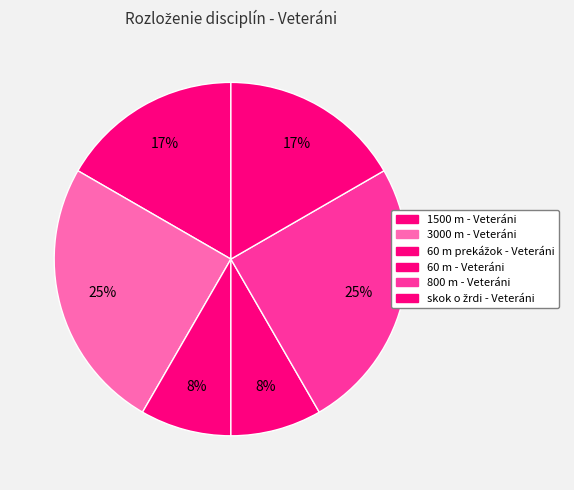

To the nearest percent, what portion does skok o žrdi - Veteráni represent?

17%